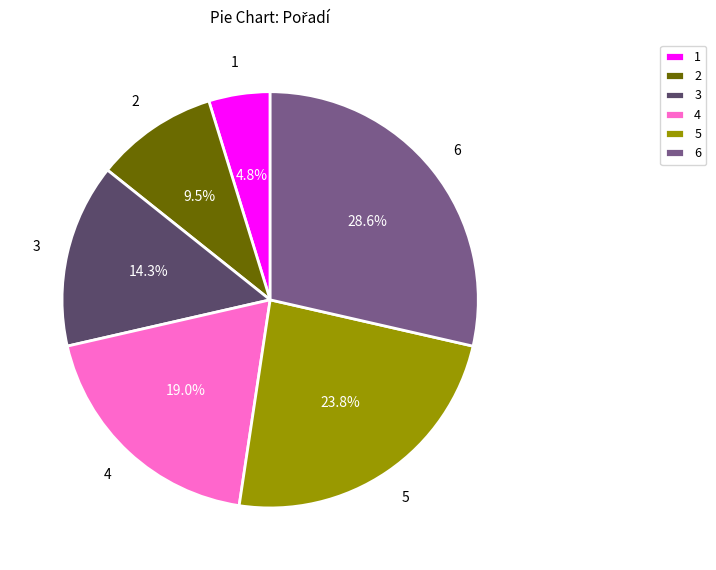

What percentage is NOT represented by 1?

95.2%